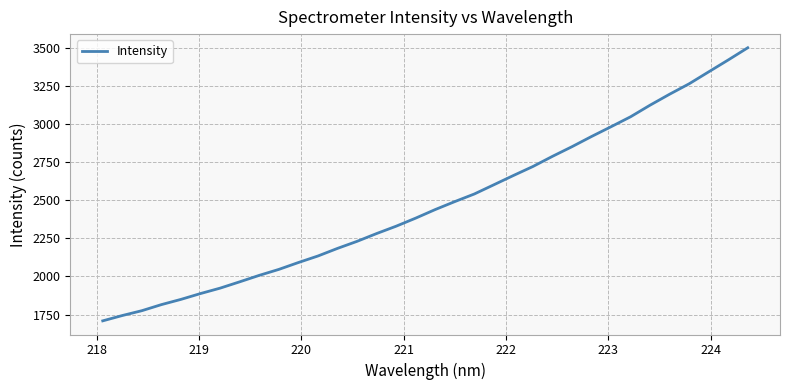

What is the maximum value shown in the chart?

3502.1